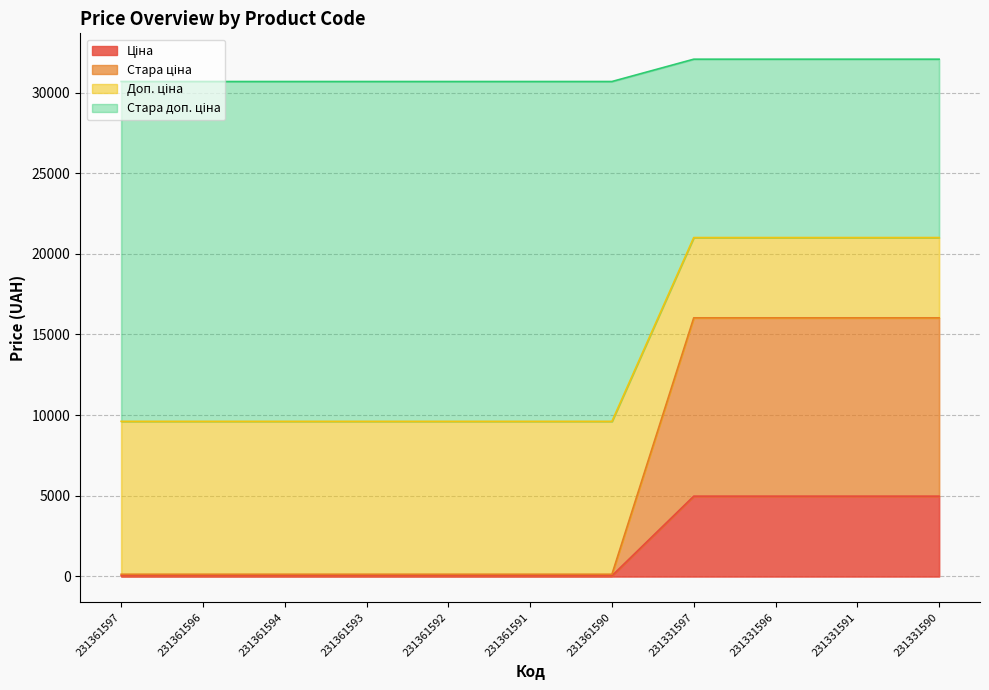

What is the difference between the second highest and second lowest values in the Ціна series?

4933.6